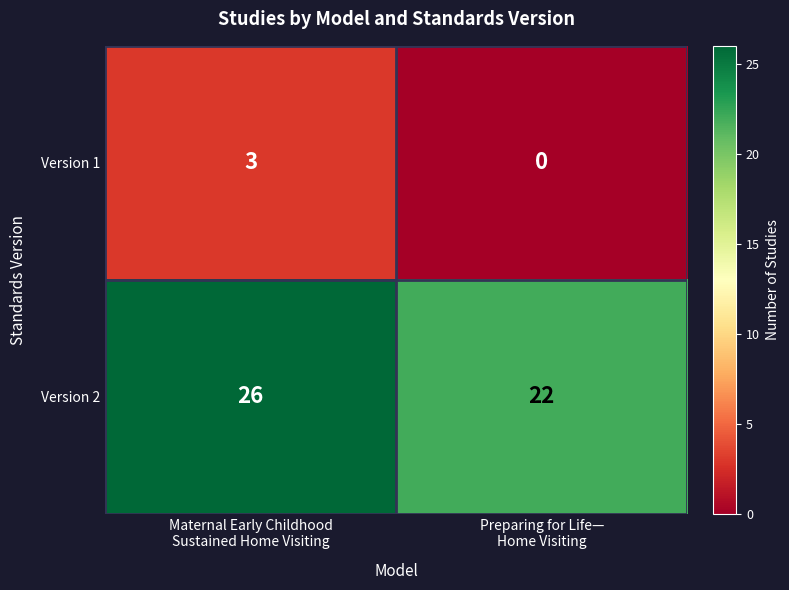

Rank the series by their maximum value, from lowest to highest.

Version 1, Version 2